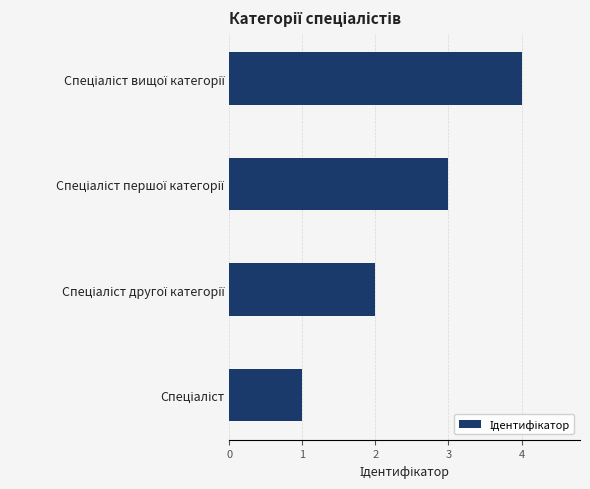

What is the sum of all values?

10